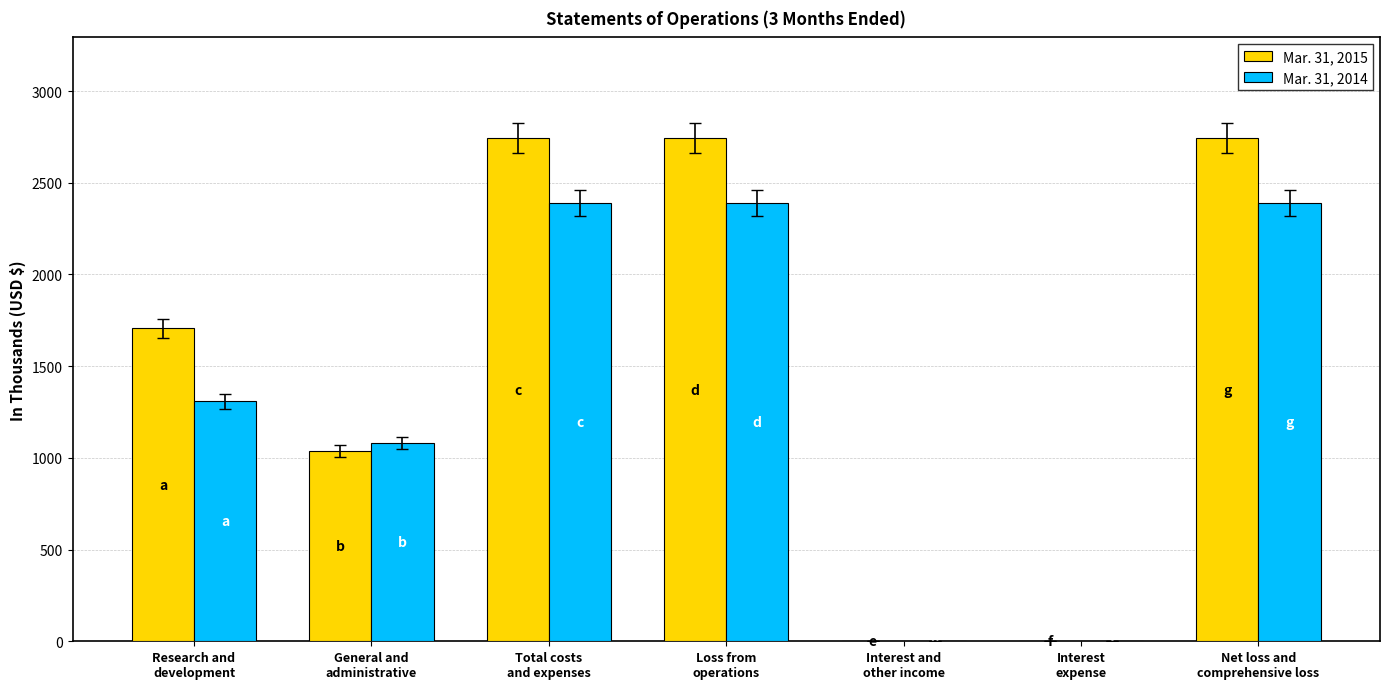

What is the greatest value displayed?

2744